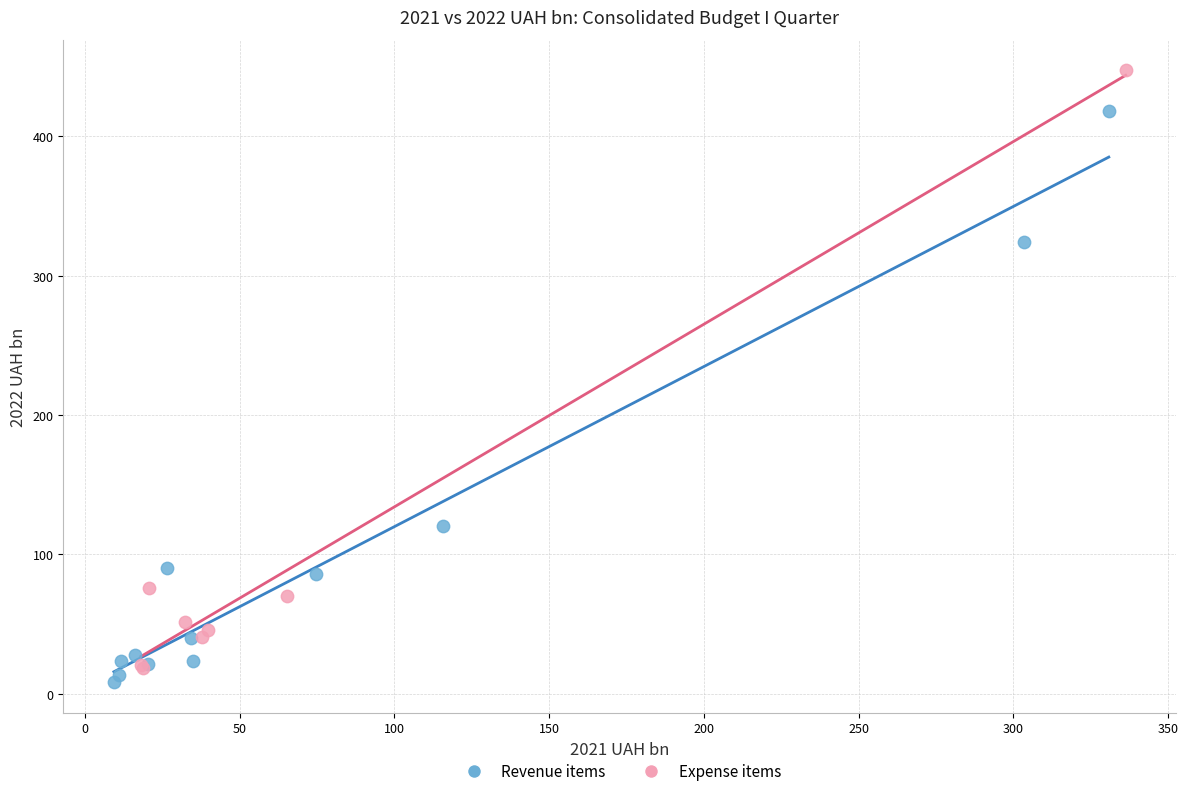

Which series reaches the maximum Y coordinate?

Expense items